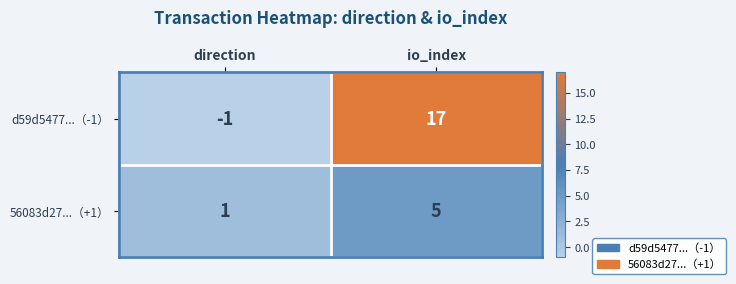

What is the total value across all series at io_index?

22